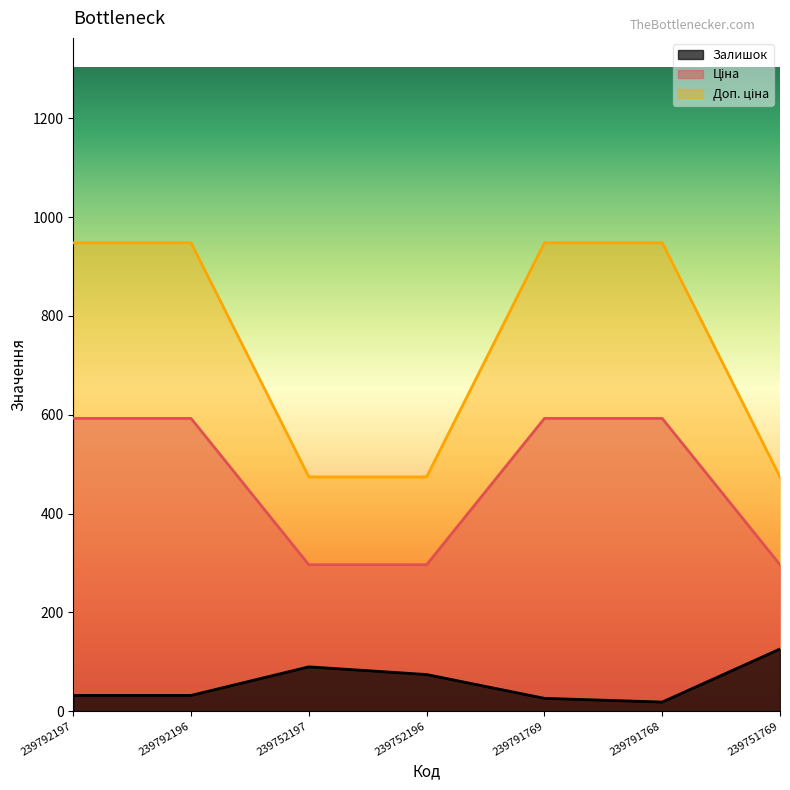

At which category is the sum across all series the highest?

239792197